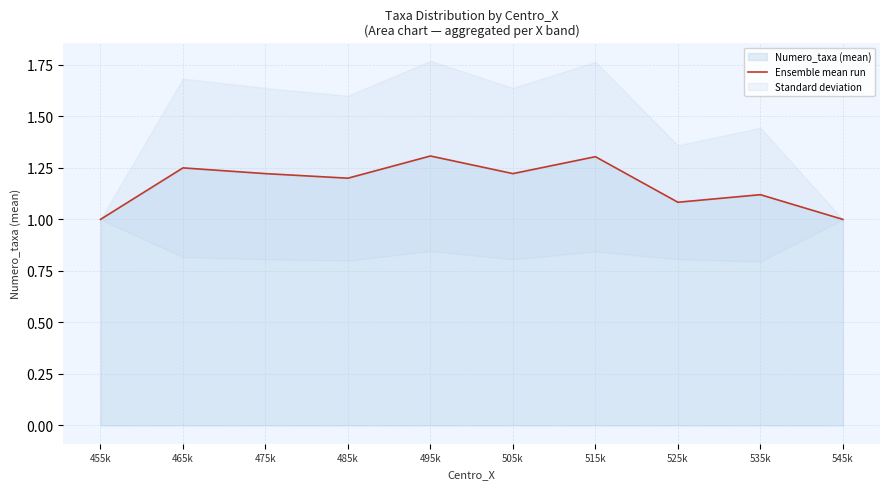

What is the change in value from 455k to 515k?

+0.3